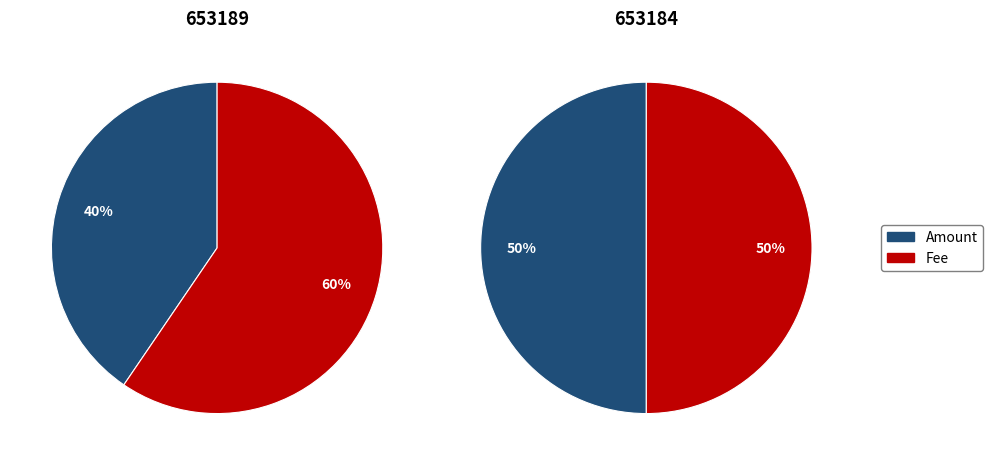

Count the number of slices in the pie.

2